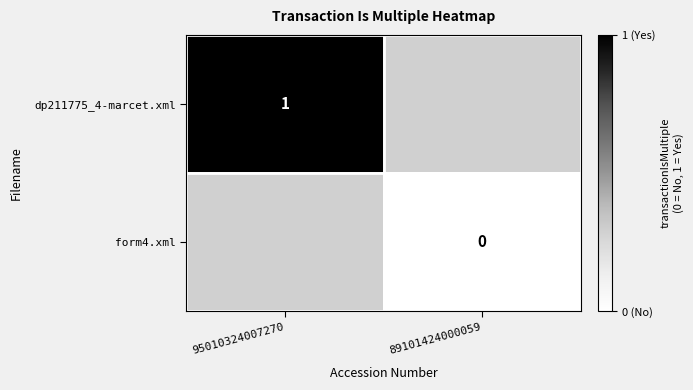

True or false: dp211775_4-marcet.xml has a value of 1 at 95010324007270.

True